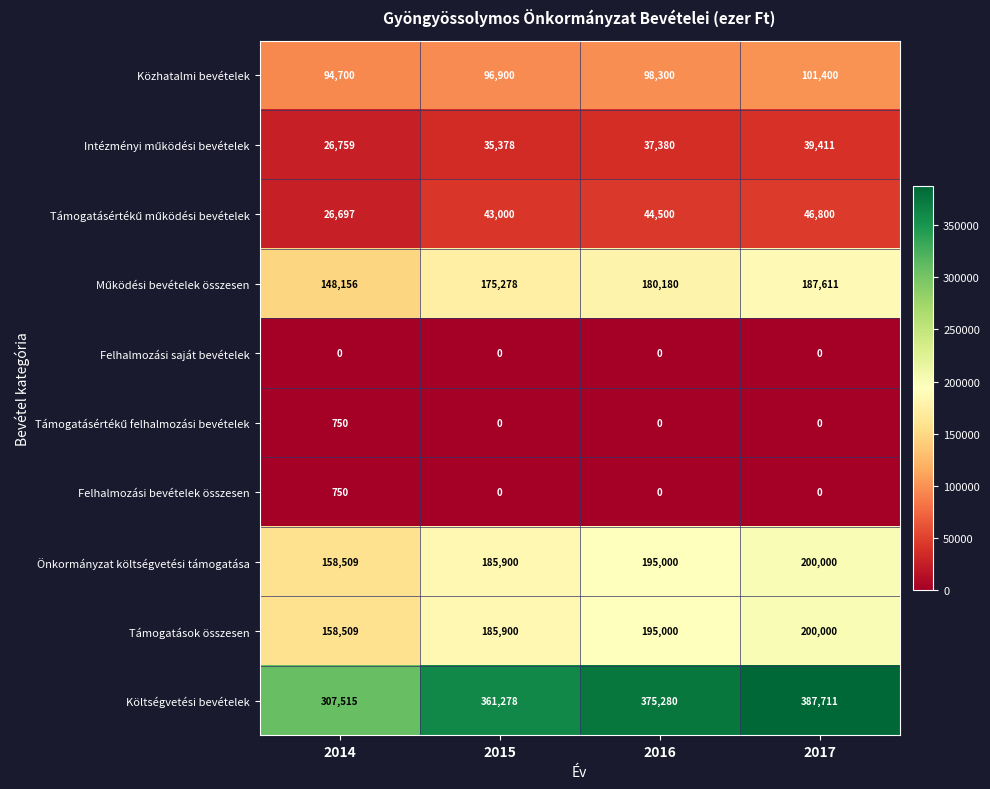

Which label corresponds to the largest value in the chart?

2017